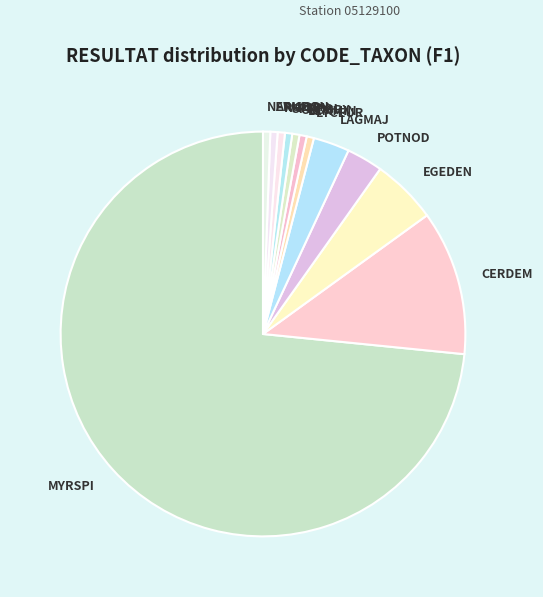

Combined, do LEMMIN and EGEDEN account for over 50%?

No